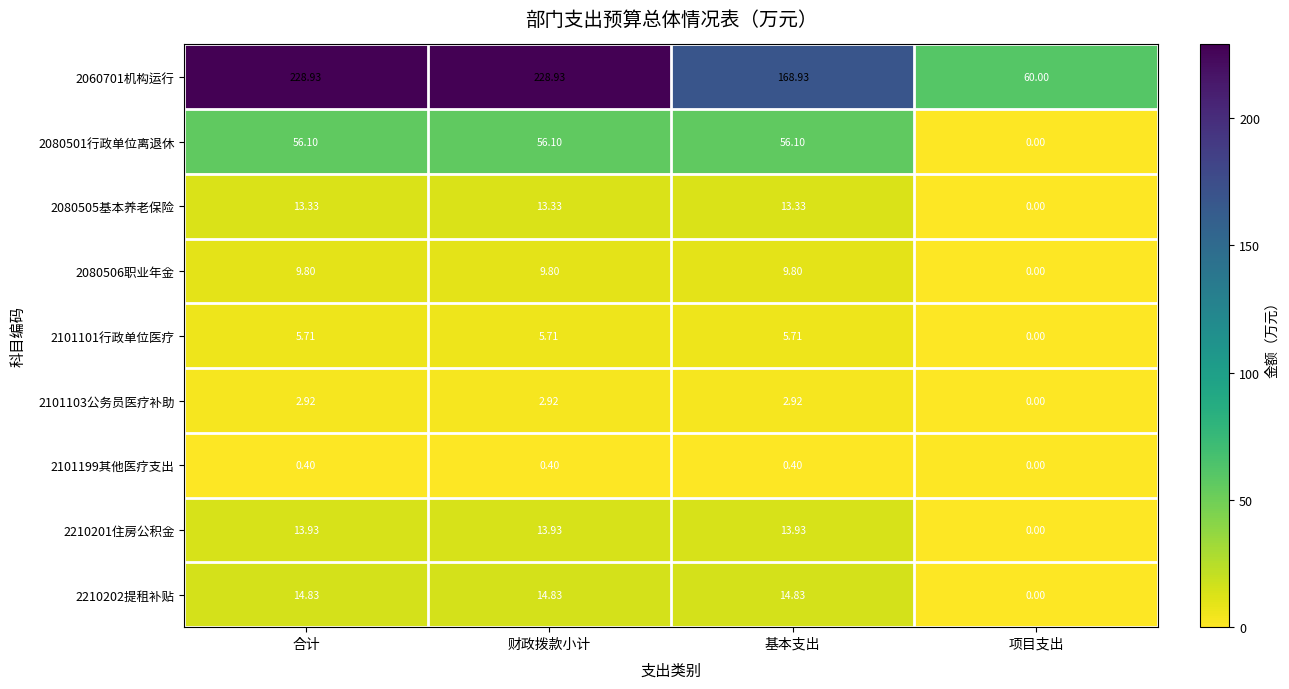

At which category does the chart reach its minimum across all series?

项目支出